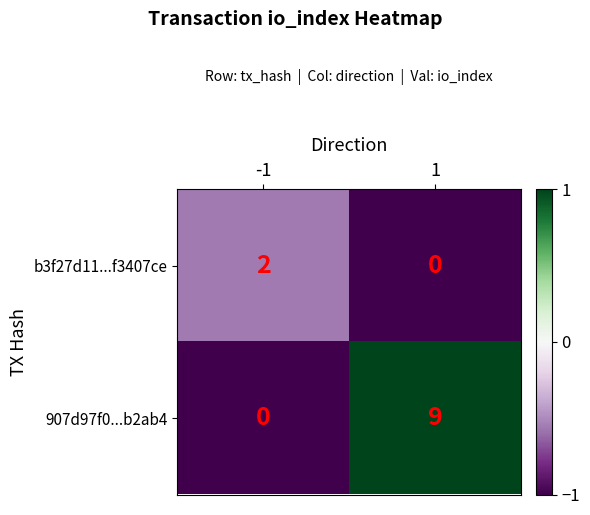

What is the greatest value displayed?

9